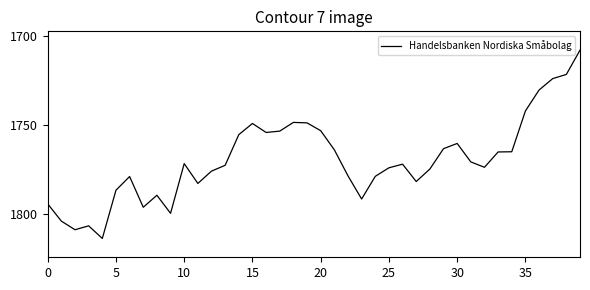

What is the minimum value shown in the chart?

1707.8